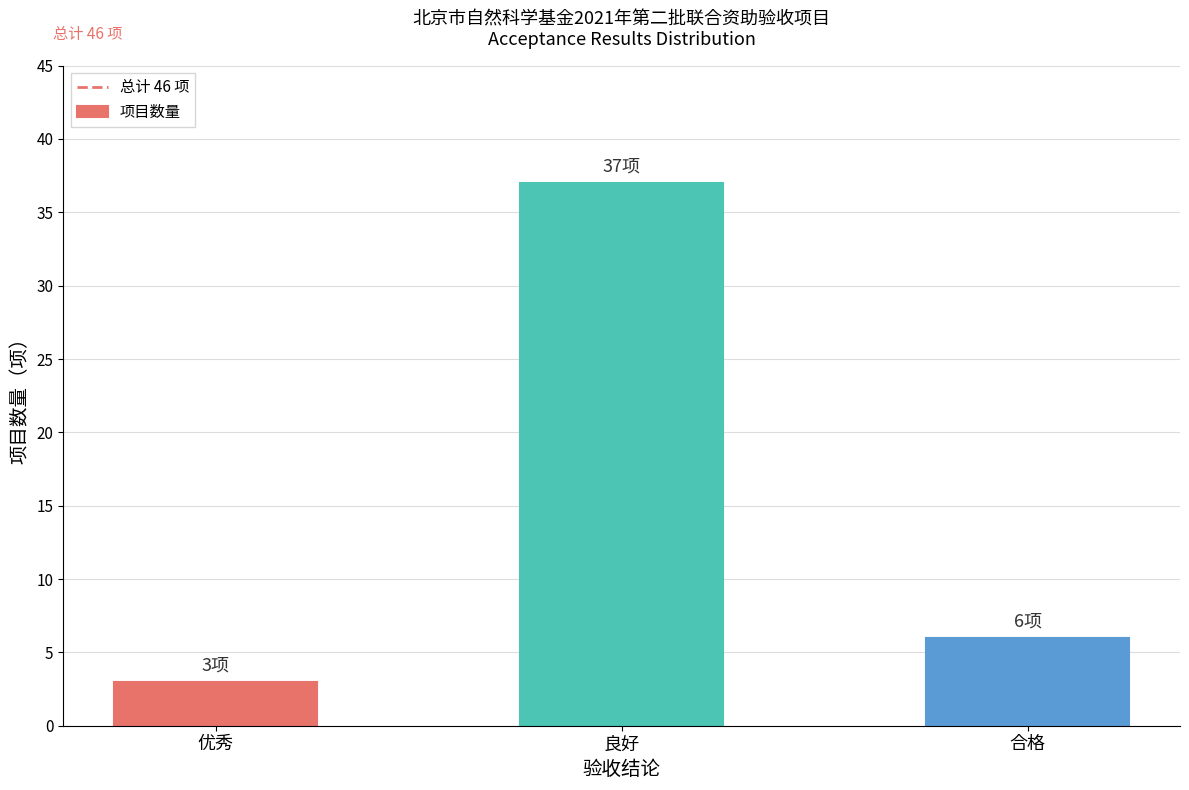

Reading left to right, list all the values displayed in this chart.

3	37	6